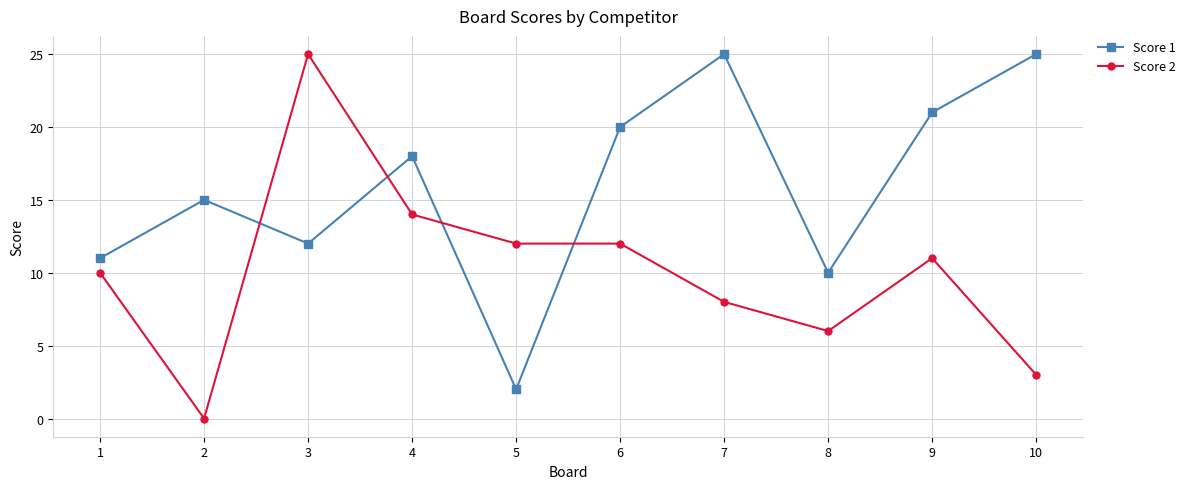

At which label does Score 2 reach its minimum?

2